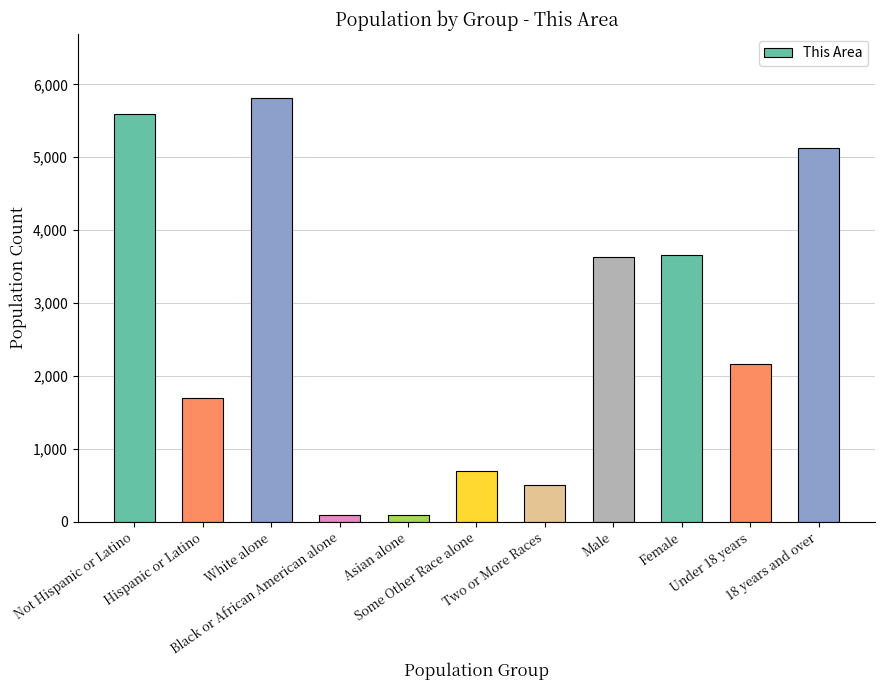

At which label does the data first exceed 2169?

Not Hispanic or Latino